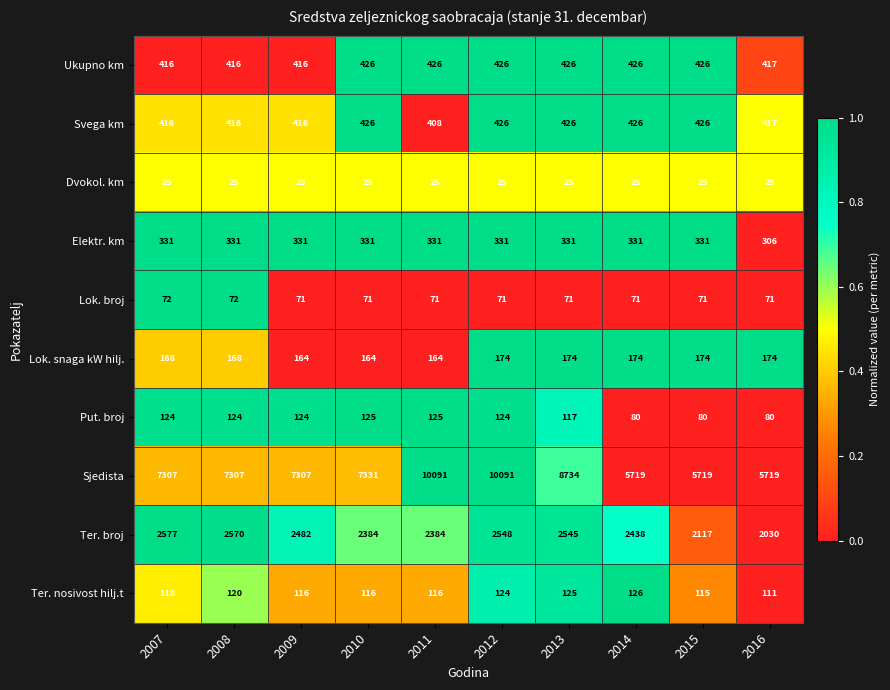

What is the approximate value of Lok. broj at 2012?

71